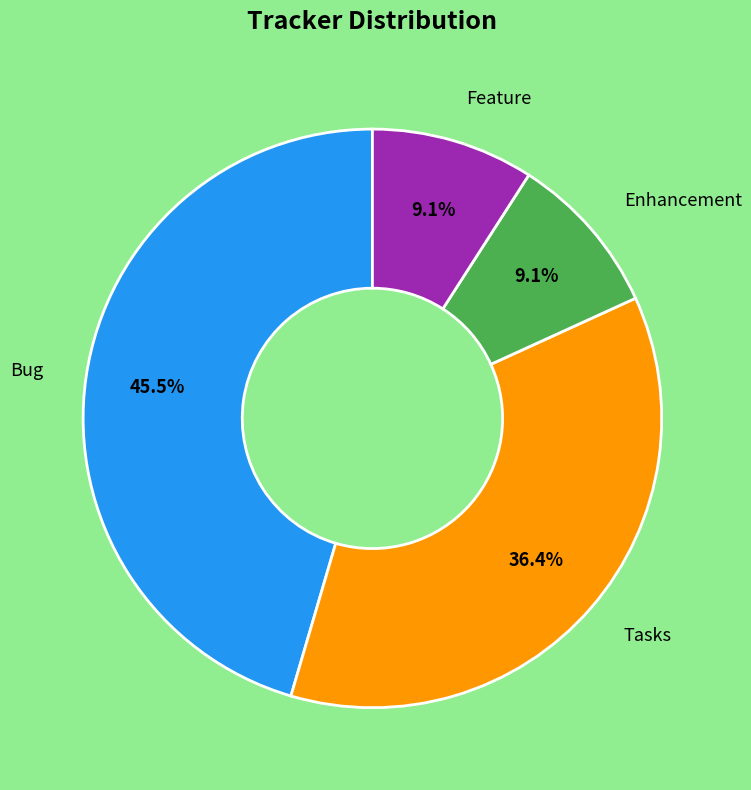

Count the number of slices in the pie.

4